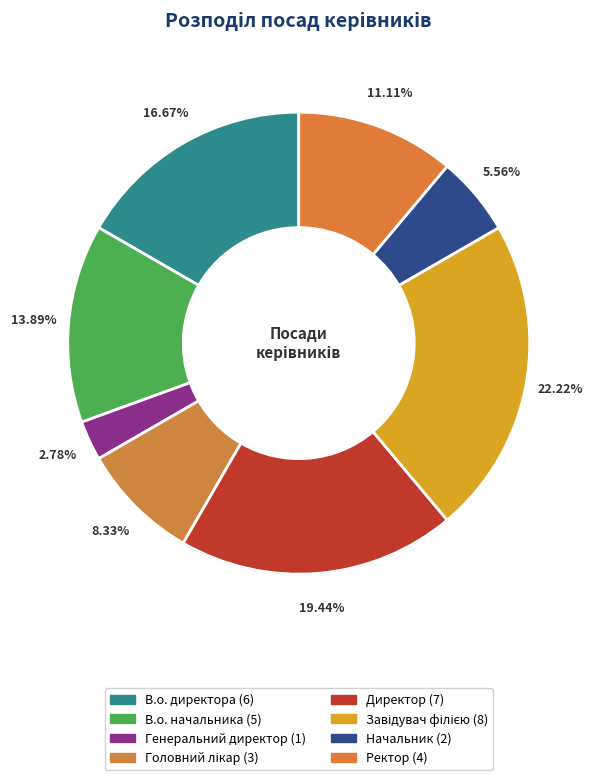

Count the number of slices in the pie.

8